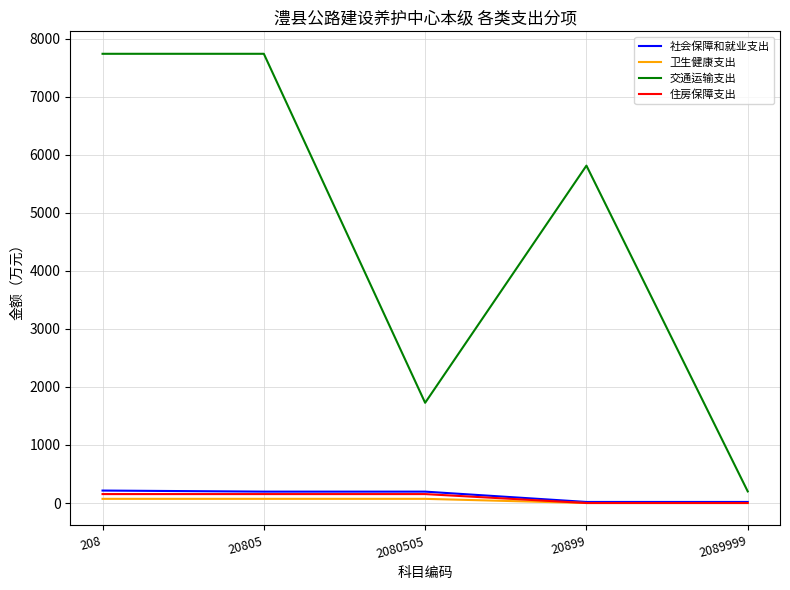

At how many categories does at least one series exceed 4593?

3